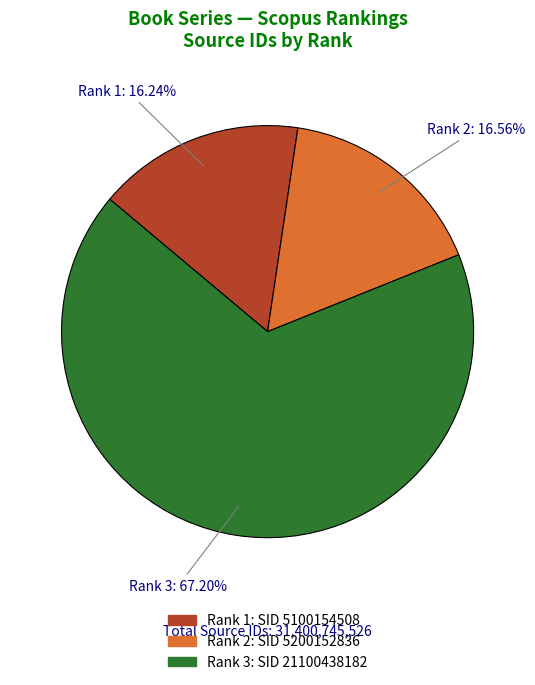

Is the sum of Rank 1: 16.24% and Rank 3: 67.20% greater than half?

Yes